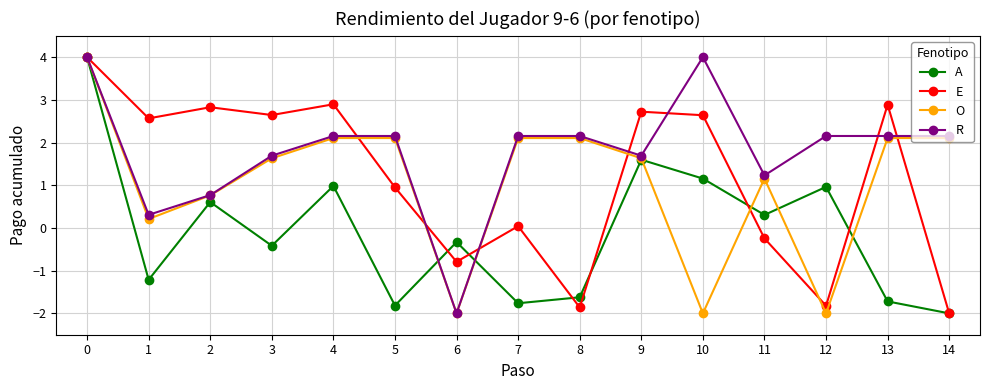

Is this an area chart (filled region under the line)?

No